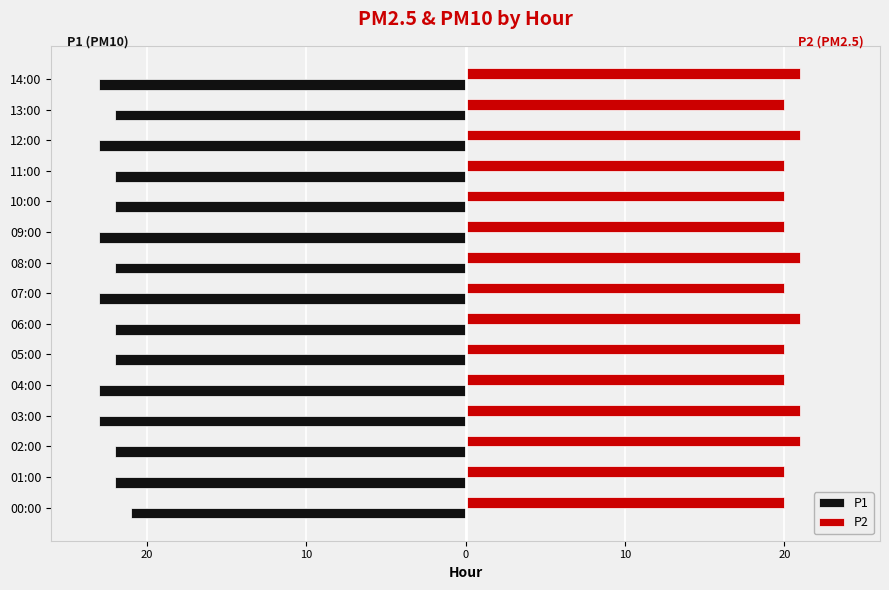

Reading right to left, list all the values displayed in this chart.

P1: -23	-22	-23	-22	-22	-23	-22	-23	-22	-22	-23	-23	-22	-22	-21
P2: 21	20	21	20	20	20	21	20	21	20	20	21	21	20	20